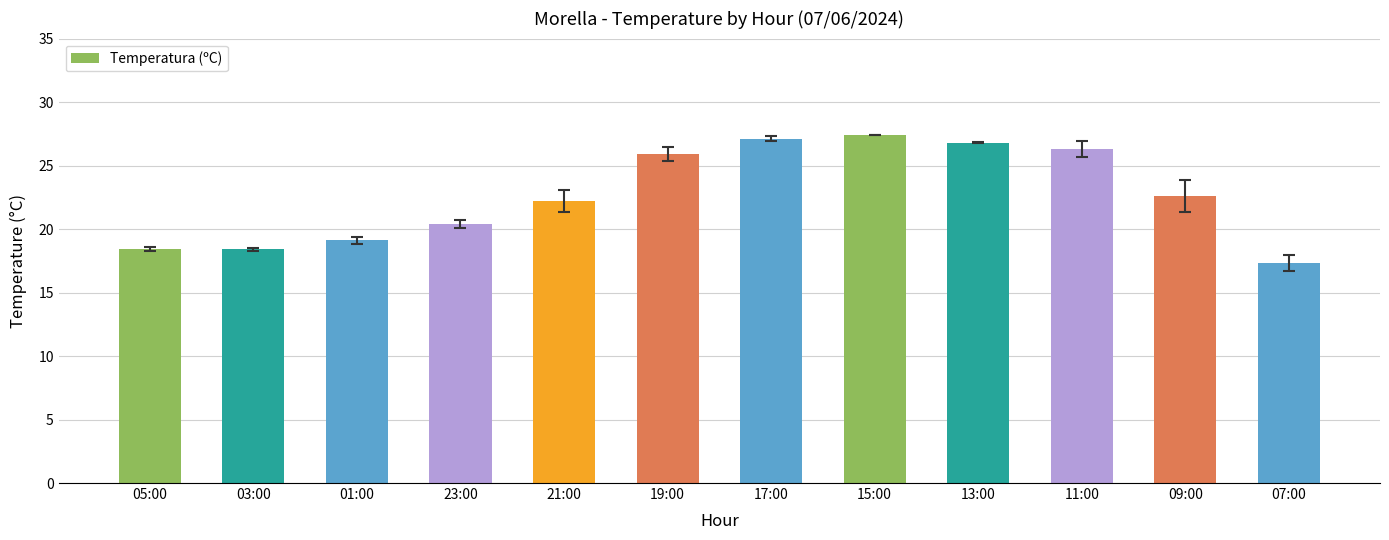

The chart shows a value of 44.2 at 19:00. True or false?

False